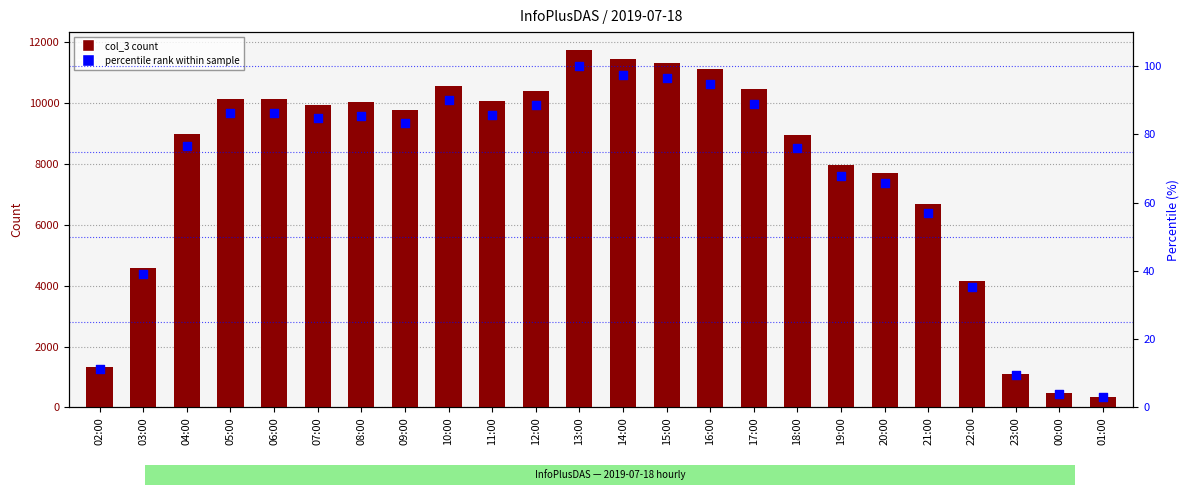

Which series reaches the minimum Y coordinate?

percentile rank within sample